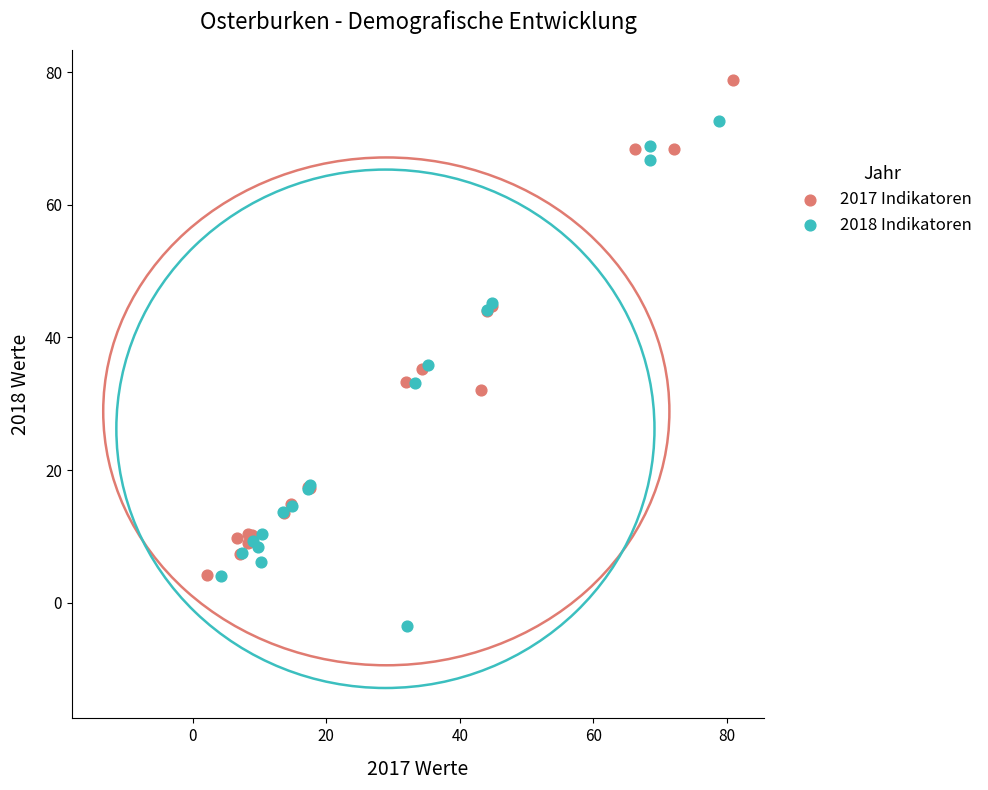

Which series contains the highest Y value?

2017 Indikatoren